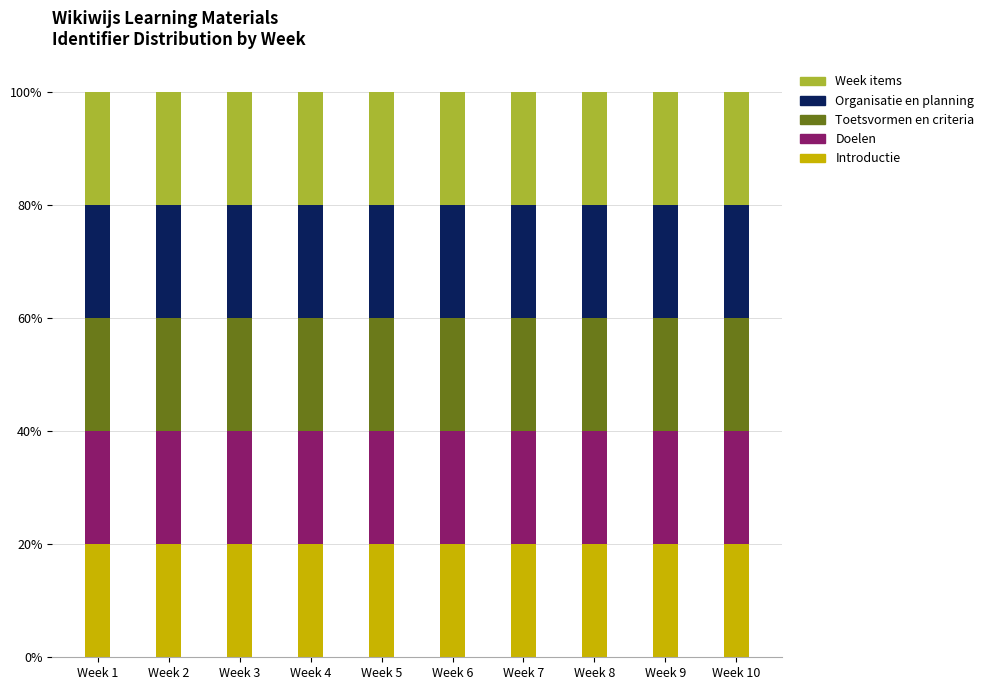

How many distinct data groups are displayed?

5